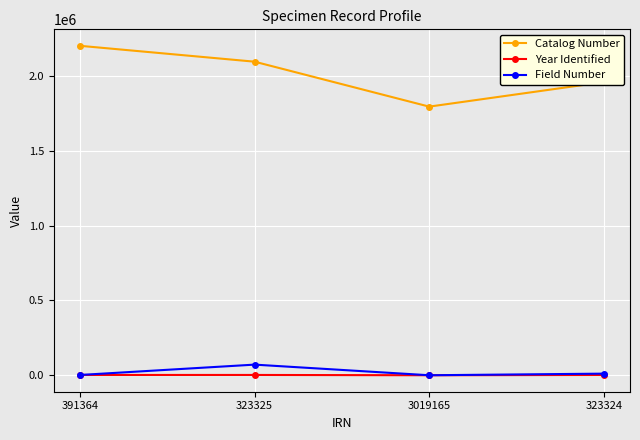

What position from the left is 323325?

2